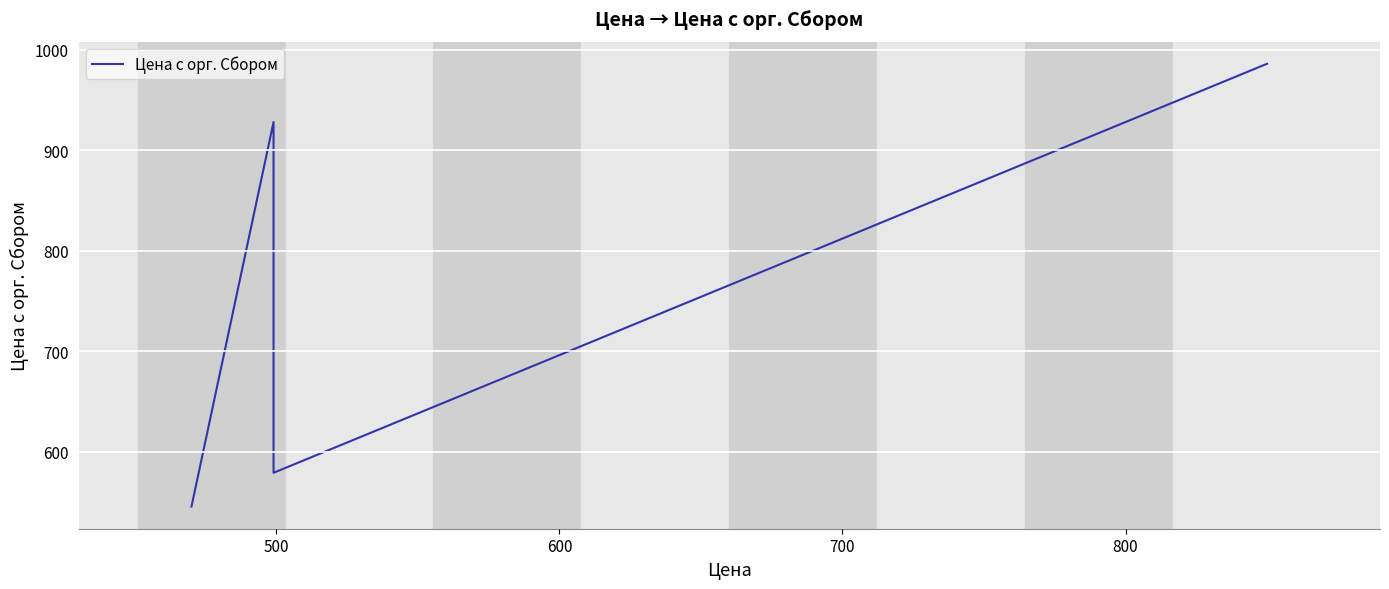

What is the difference between the second highest and minimum values?

406.0